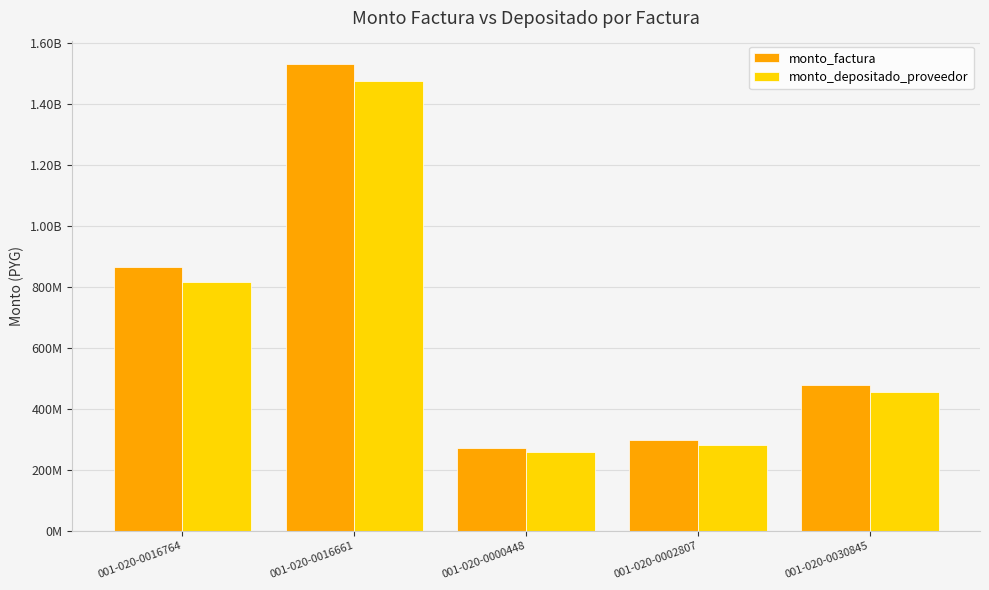

What are all the series names shown in the legend?

monto_factura, monto_depositado_proveedor